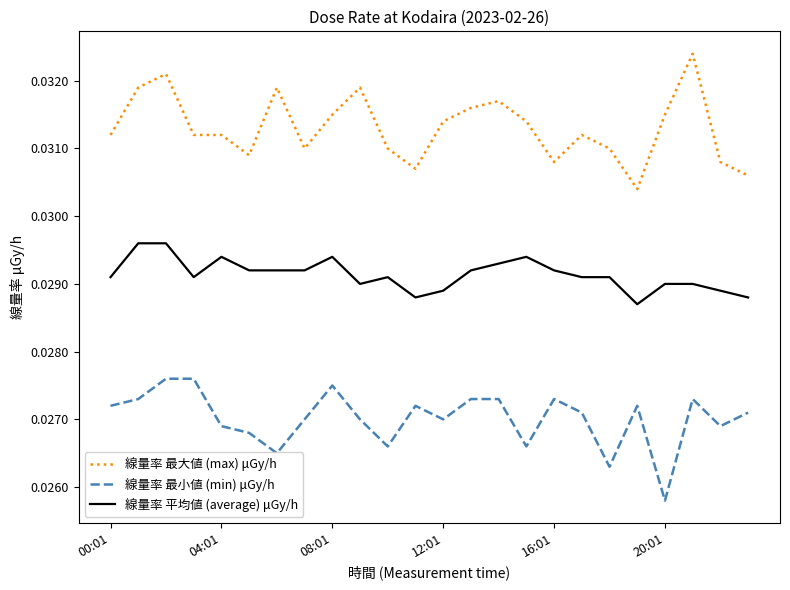

Which series has the largest range (max minus min)?

線量率 最大値 (max) μGy/h